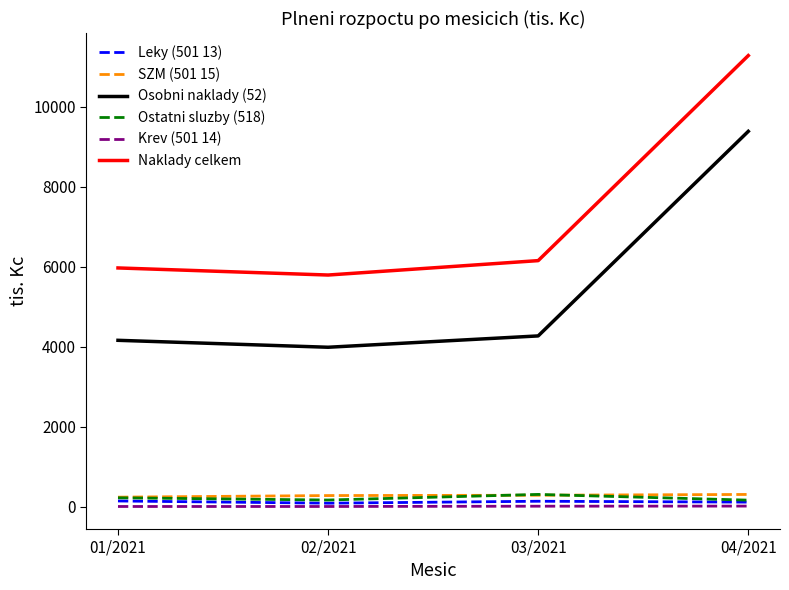

Where does the SZM (501 15) series first go above 288?

03/2021